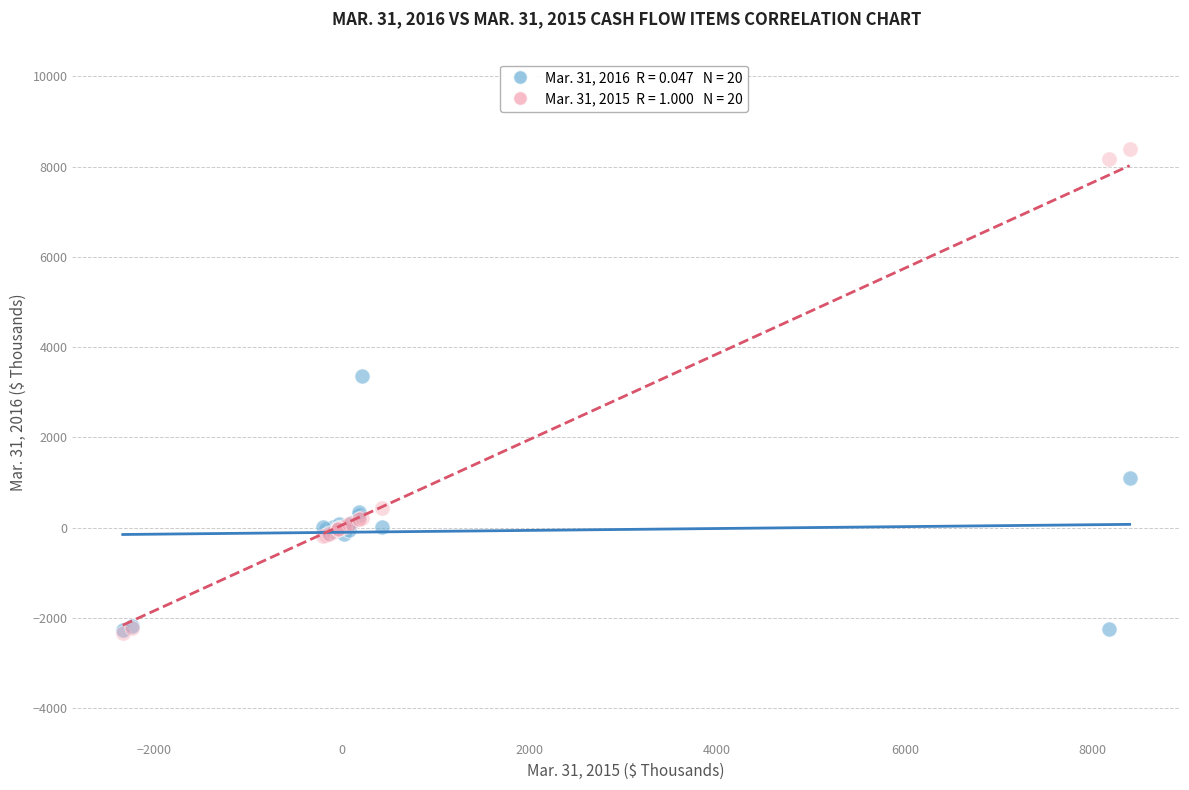

Across all series, what Y value is closest to 3031?

3352